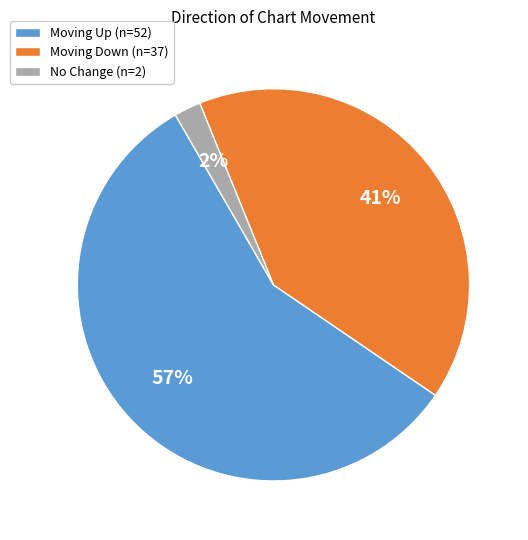

What is the largest slice in the pie chart?

Moving Up (n=52)